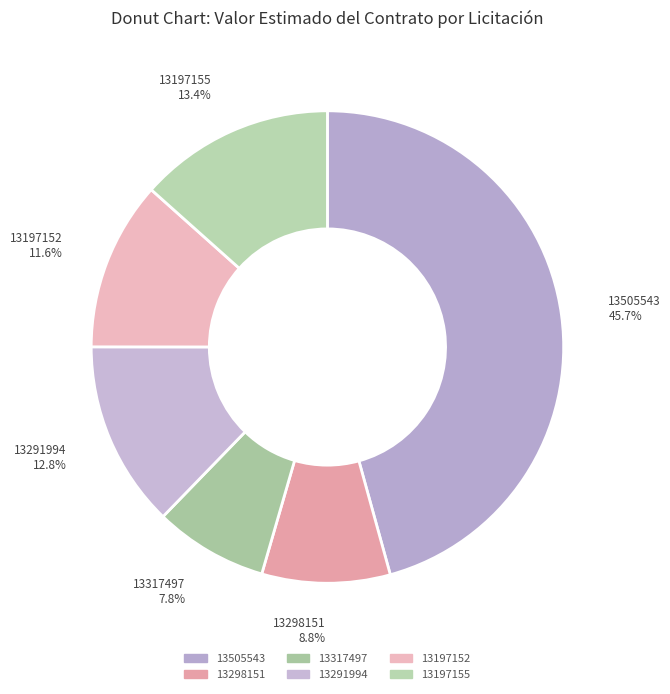

Rank the categories by value from lowest to highest.

13317497, 13298151, 13197152, 13291994, 13197155, 13505543